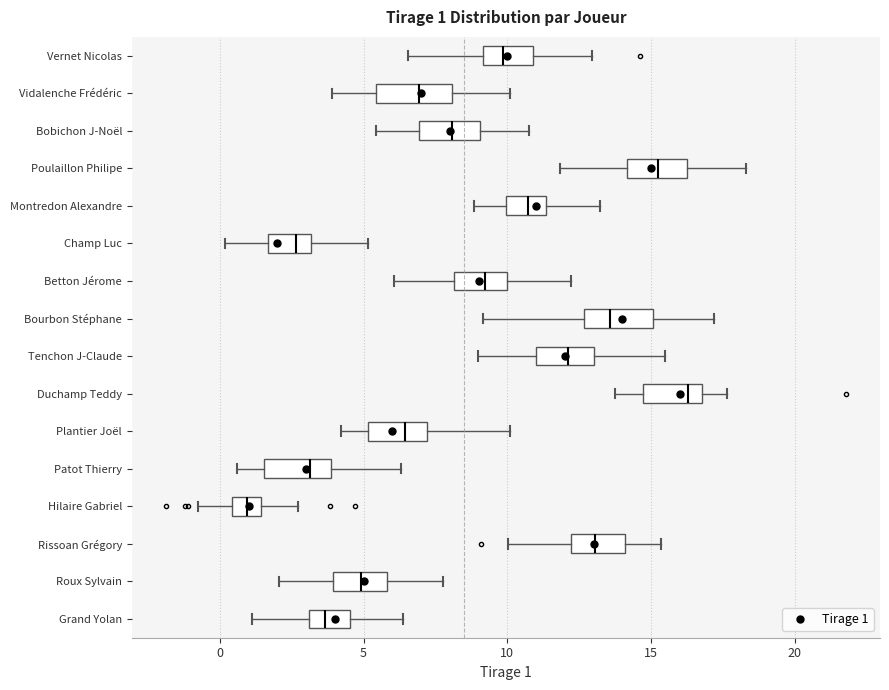

Which box's median line is the furthest to the left?

Hilaire Gabriel